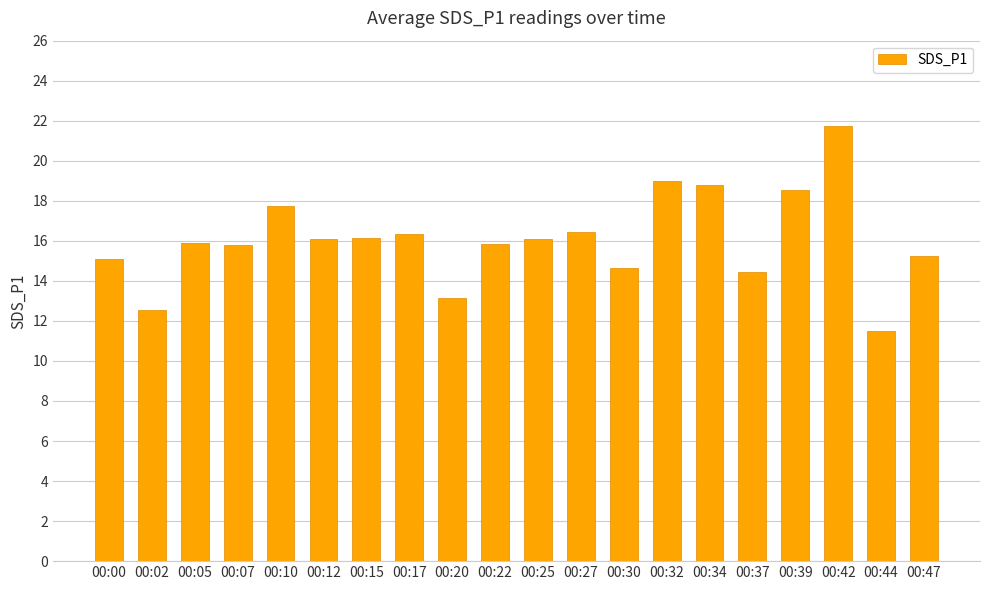

What is the minimum value shown in the chart?

11.5